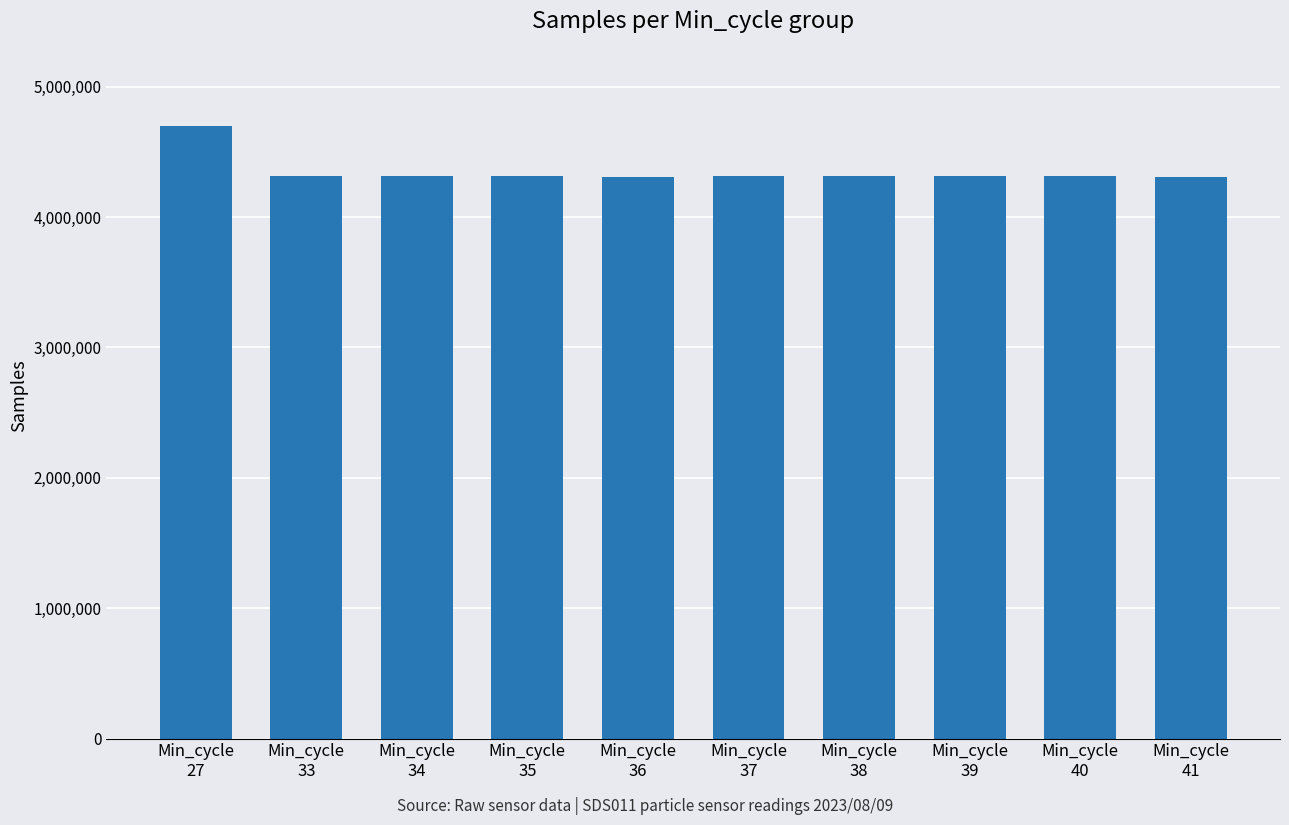

What is the difference between the maximum and second lowest values?

385181